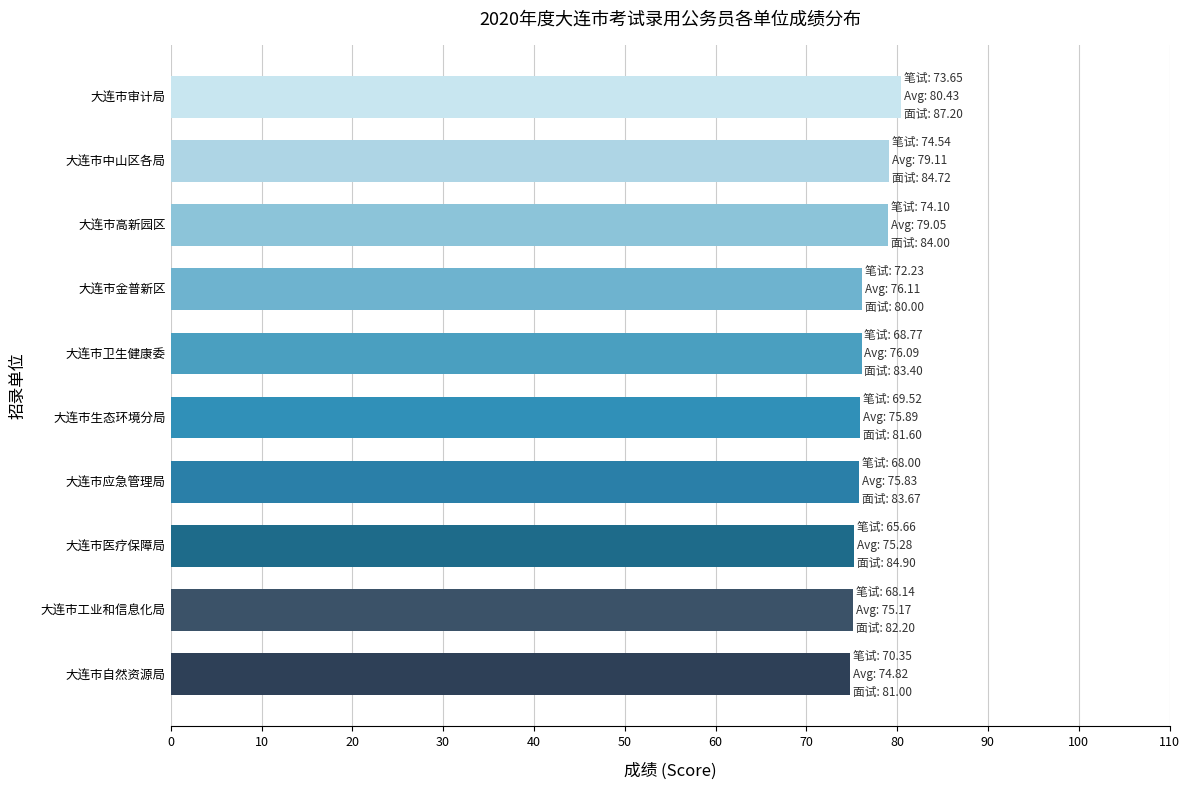

What is the approximate value at 大连市金普新区?

76.1